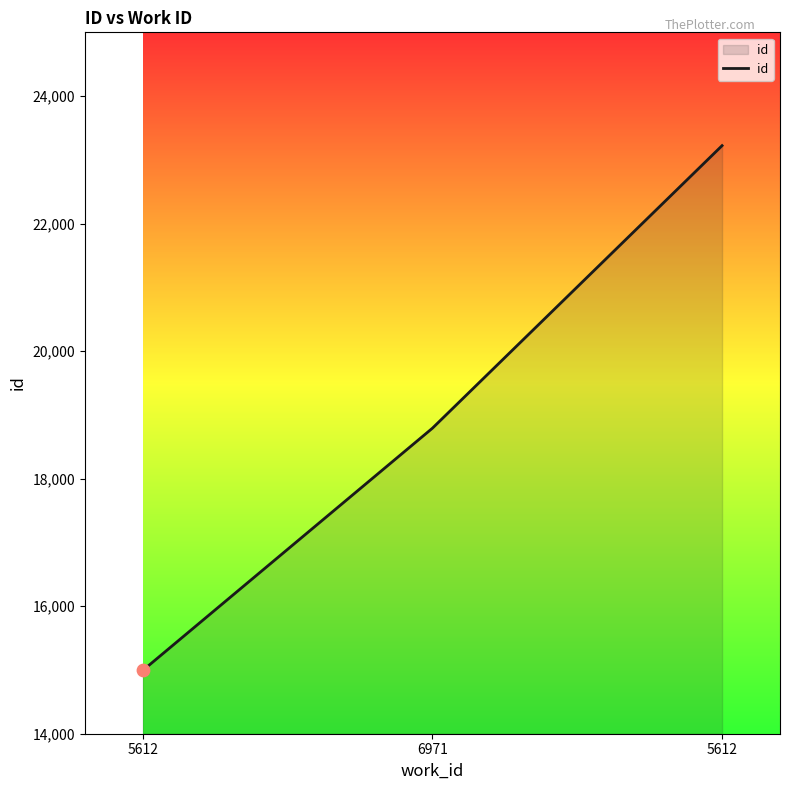

Count the number of data series in this chart.

1